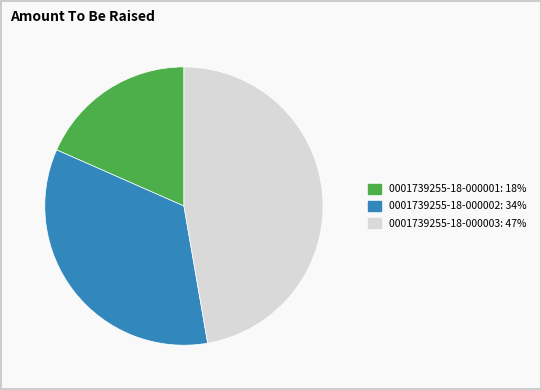

Is there a majority slice in this chart?

No